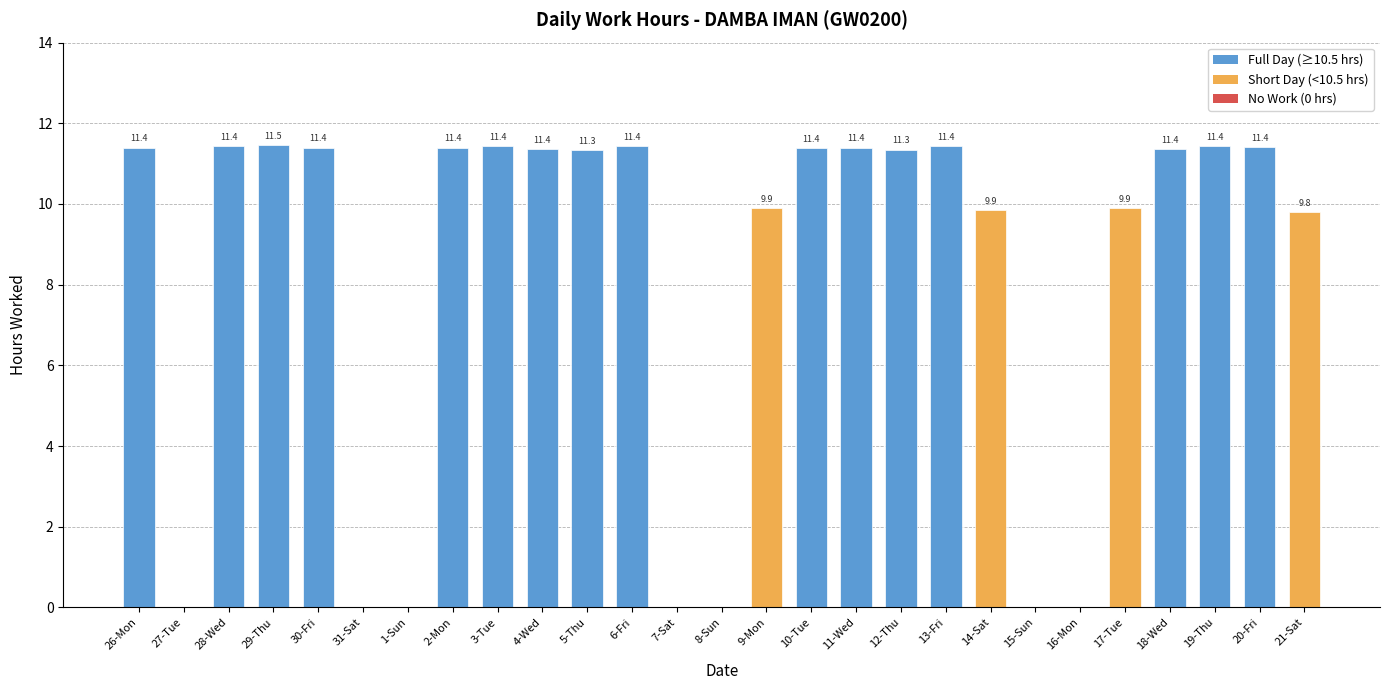

Which category has the highest value across all series?

29-Thu